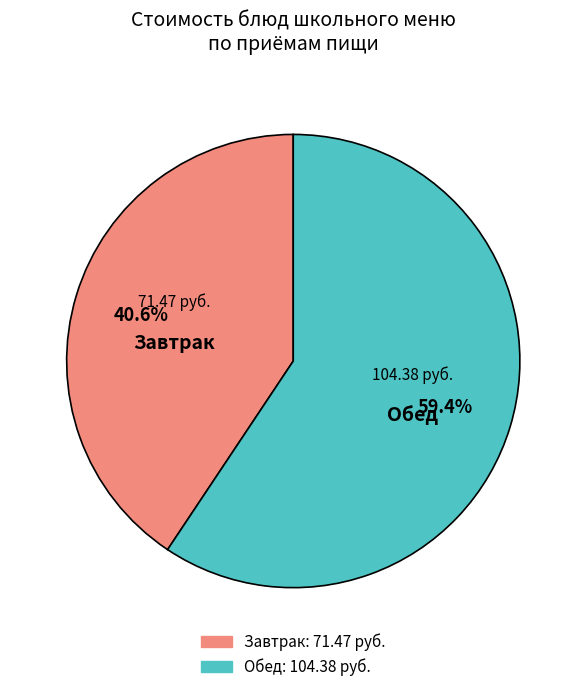

Is there any slice that represents more than half of the pie?

Yes